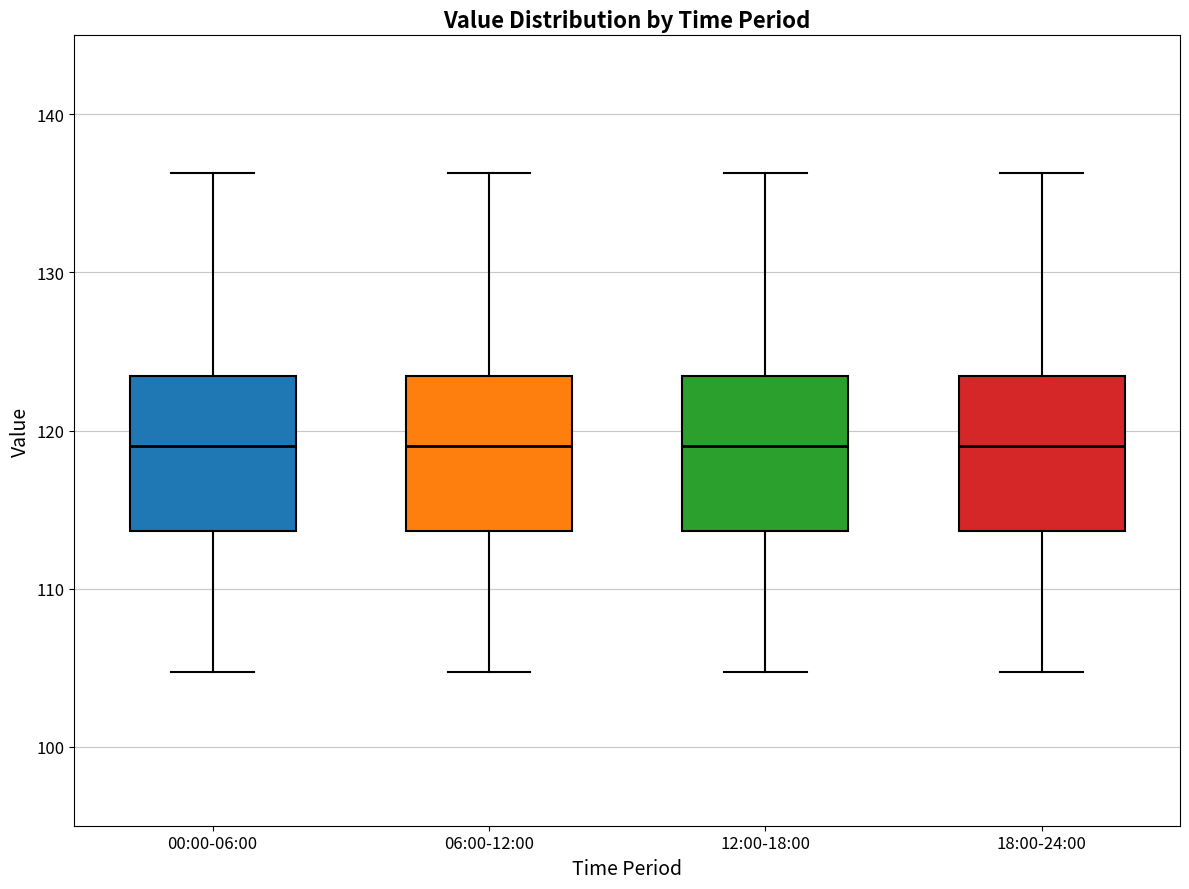

Reading left to right, transcribe this box plot: for each box, give where its median line is, the range the box spans, and where its two whiskers end, as read against the y-axis. The values are not printed on the chart, so give them approximately, as read against the axis.

00:00-06:00: median 119, box 114 to 123, whiskers 105 to 136
06:00-12:00: median 119, box 114 to 123, whiskers 105 to 136
12:00-18:00: median 119, box 114 to 123, whiskers 105 to 136
18:00-24:00: median 119, box 114 to 123, whiskers 105 to 136